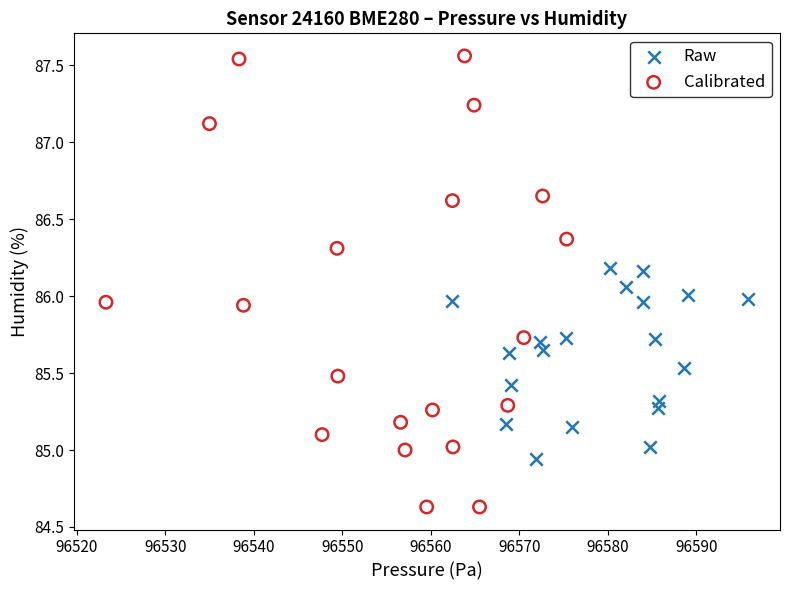

Which series has the largest Y range (max minus min)?

Calibrated